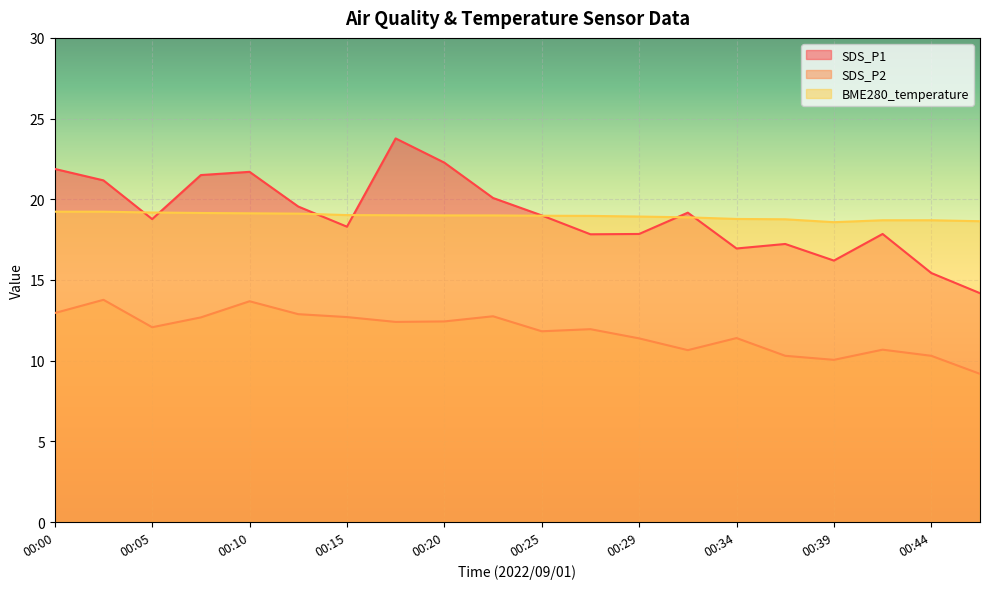

At how many categories does at least one series exceed 19?

11